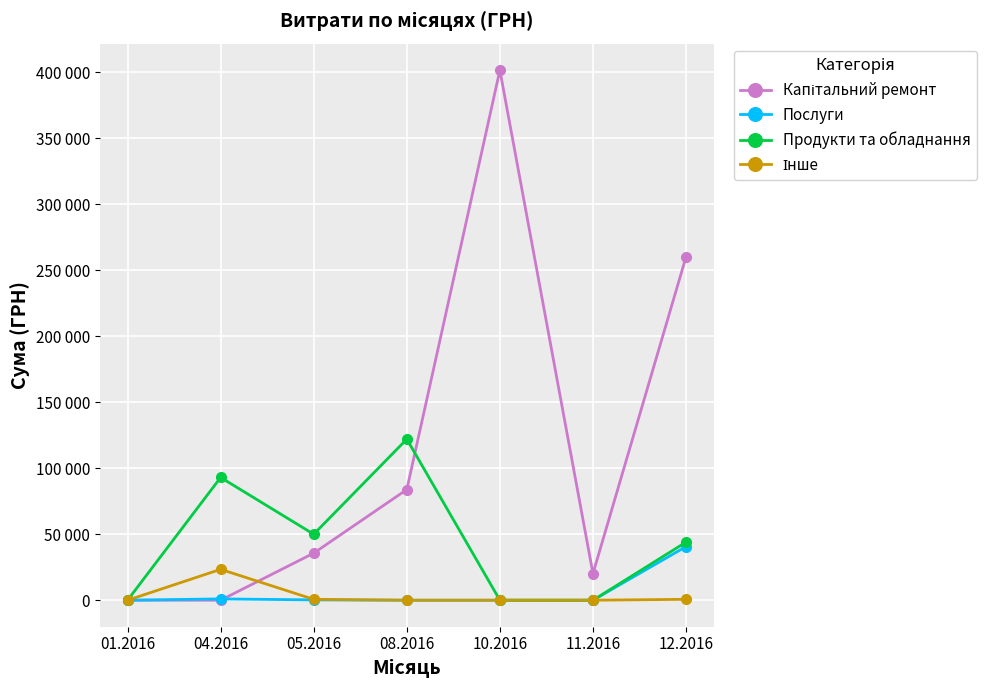

True or false: Інше has a value of 0.0 at 01.2016.

True